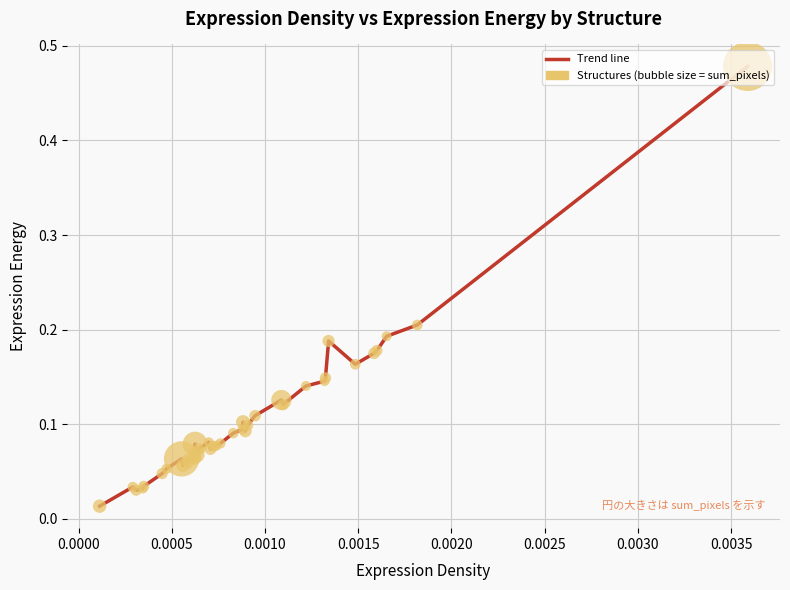

Is this an area chart (filled region under the line)?

No